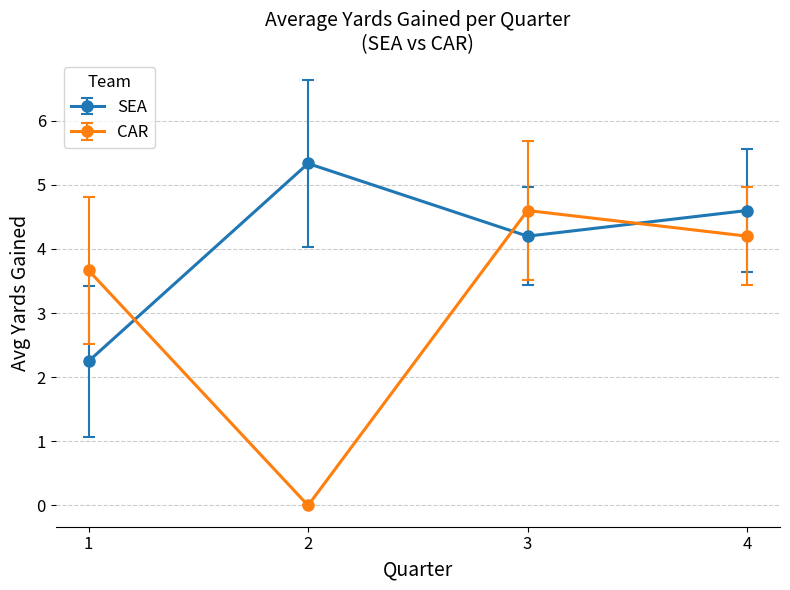

Where does the CAR series first go above 4?

3